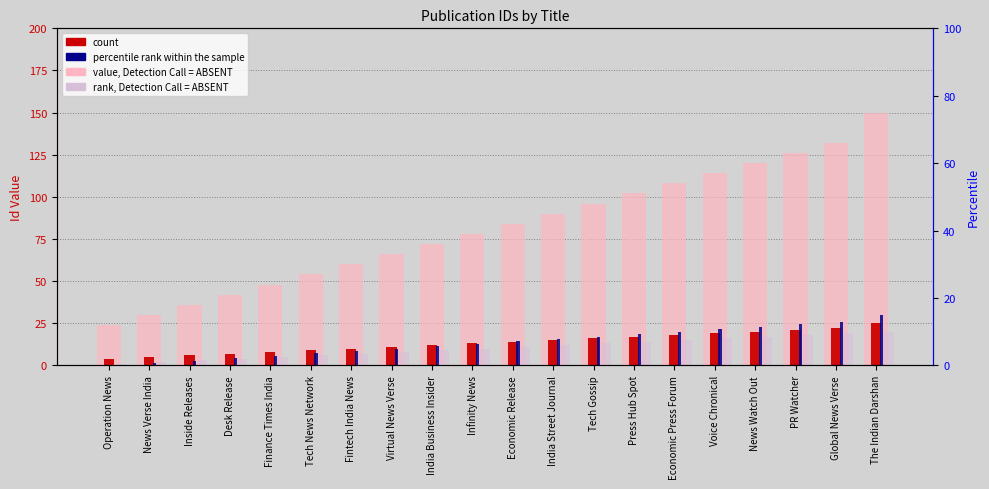

Which category has the highest value across all series?

The Indian Darshan